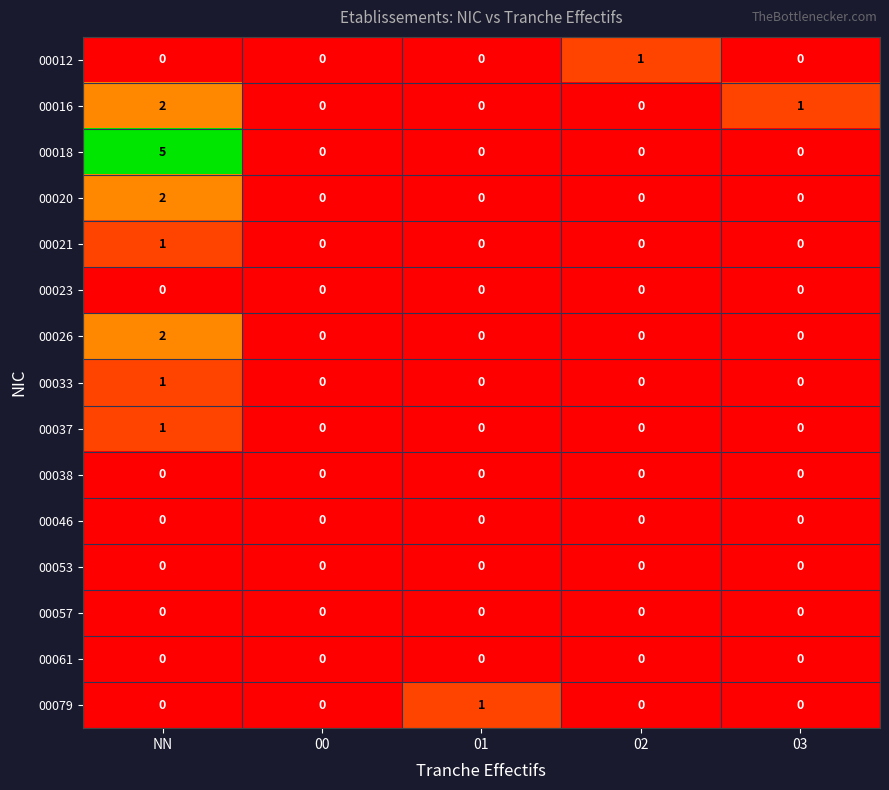

At which label is 00016 closest to 1?

03